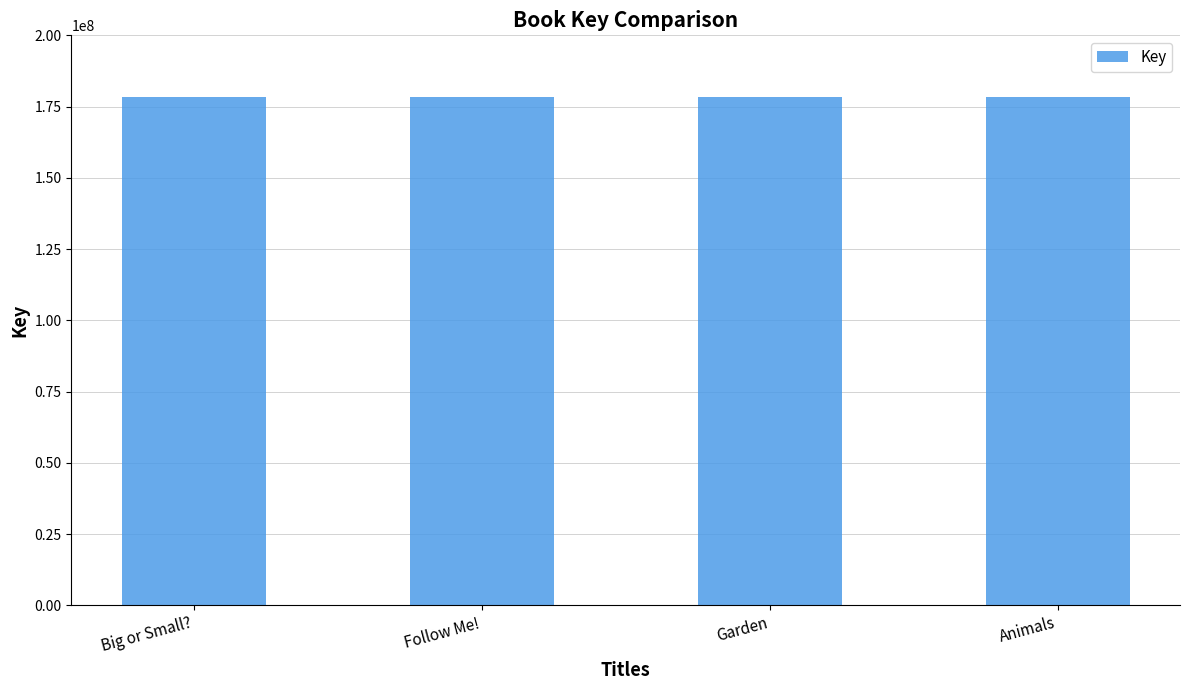

The value at Big or Small? is 279540489. True or false?

False